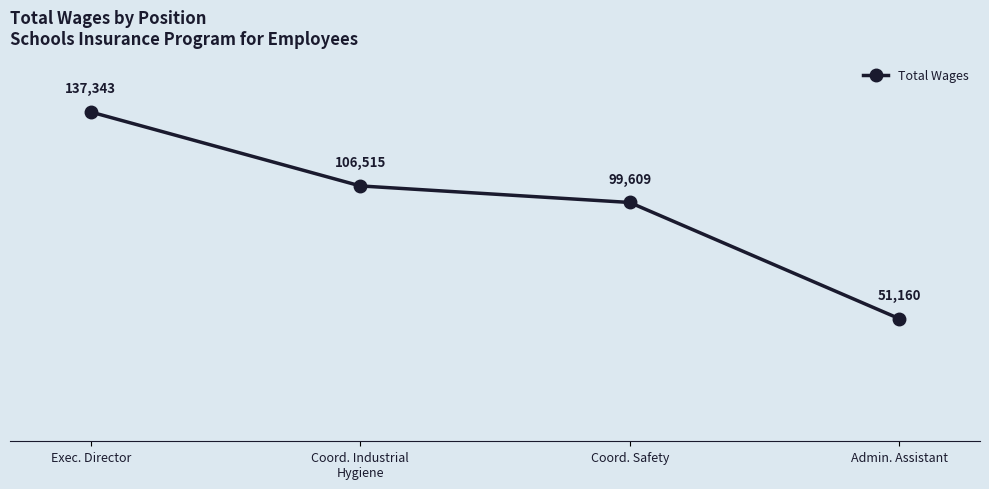

List the labels in order of value, smallest first.

Admin. Assistant, Coord. Safety, Coord. Industrial
Hygiene, Exec. Director